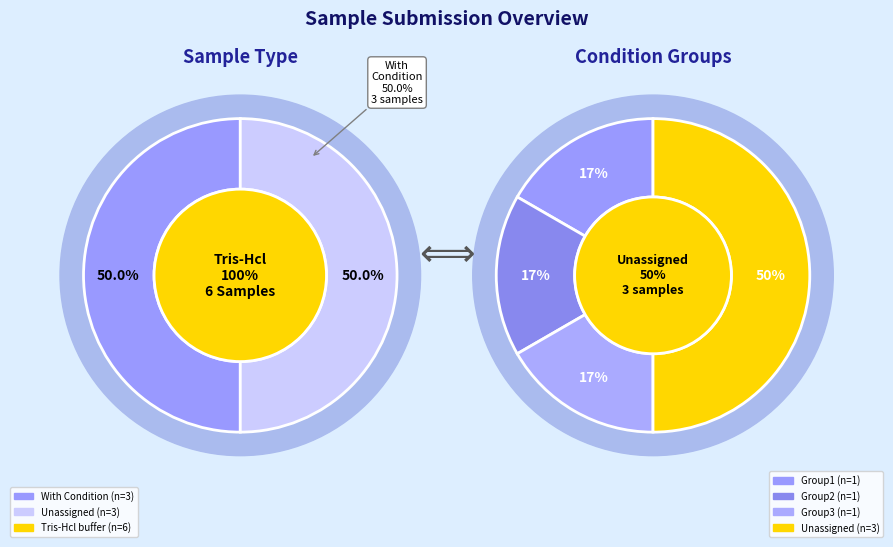

Does Sample6 represent more than half of the total?

No